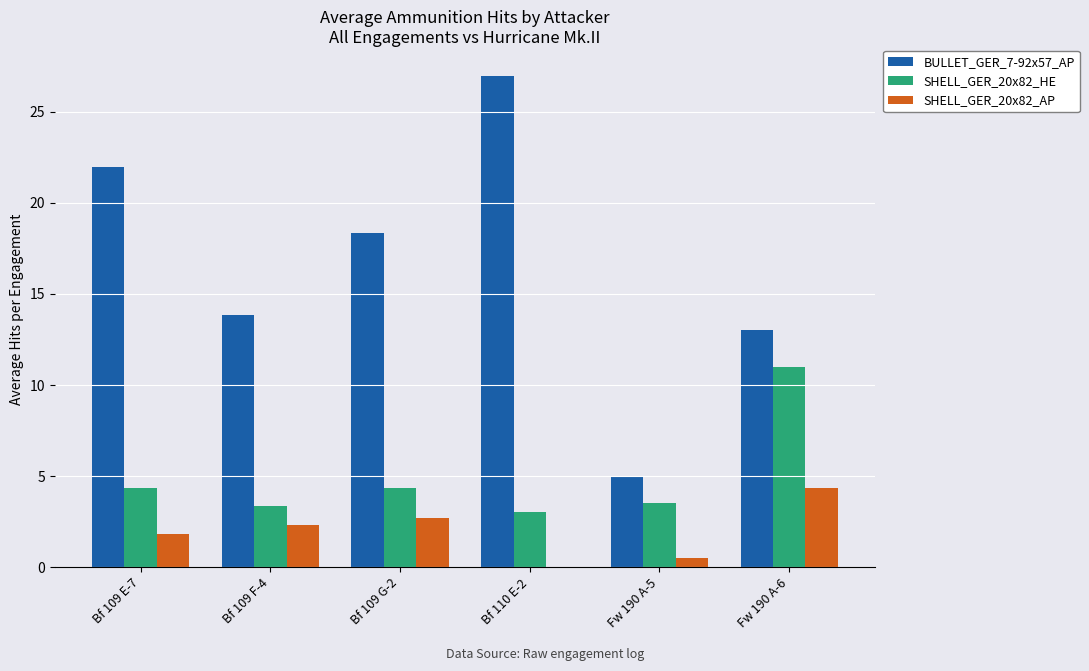

Where does the BULLET_GER_7-92x57_AP series first go above 18?

Bf 109 E-7